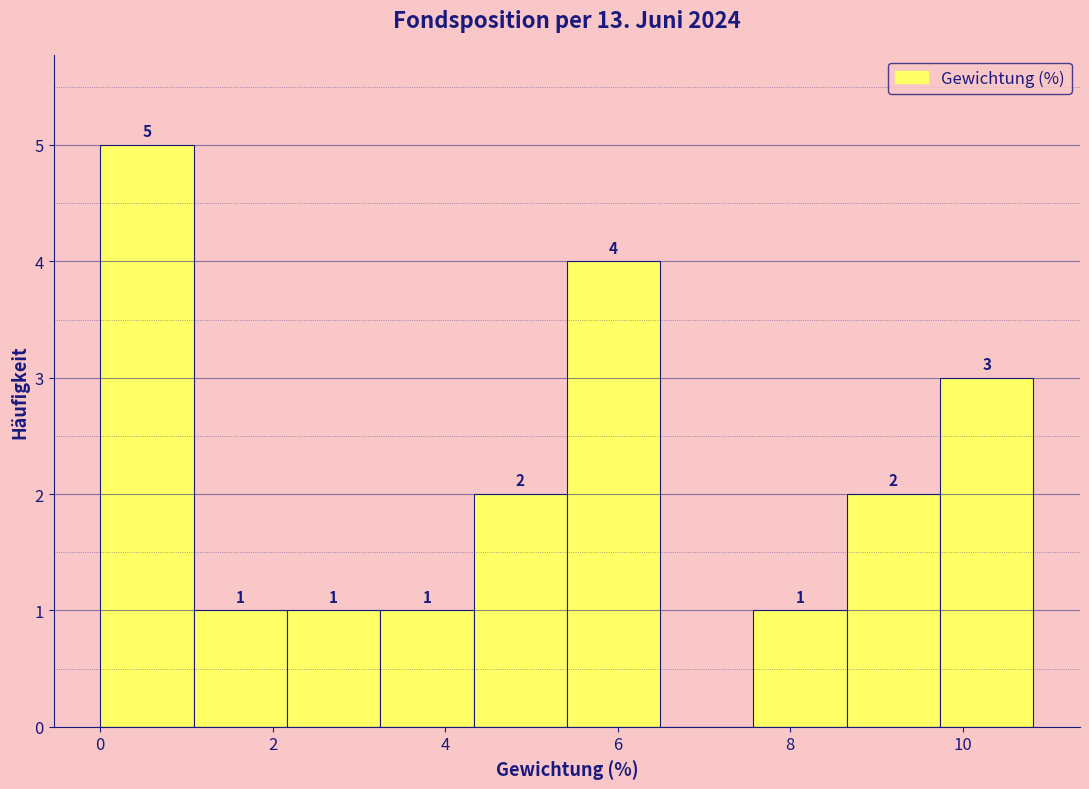

Which range on the x-axis has the tallest bar?

0.0 to 1.0